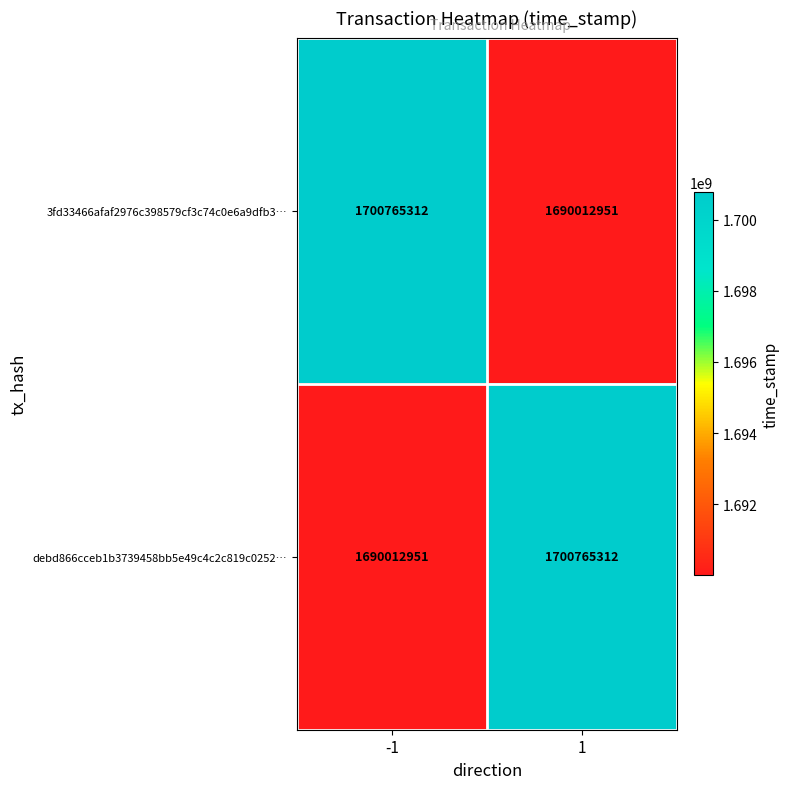

Is the value of 3fd33466afaf2976c398579cf3c74c0e6a9dfb3… at -1 greater than the value of debd866cceb1b3739458bb5e49c4c2c819c0252… at -1?

Yes